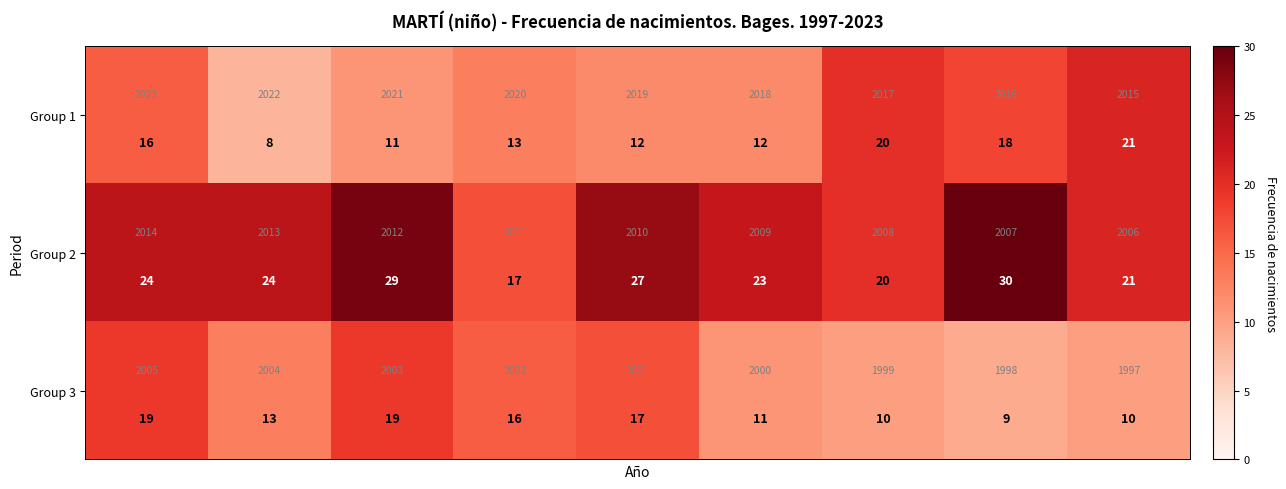

How many values in the Group 1 series exceed 13?

4